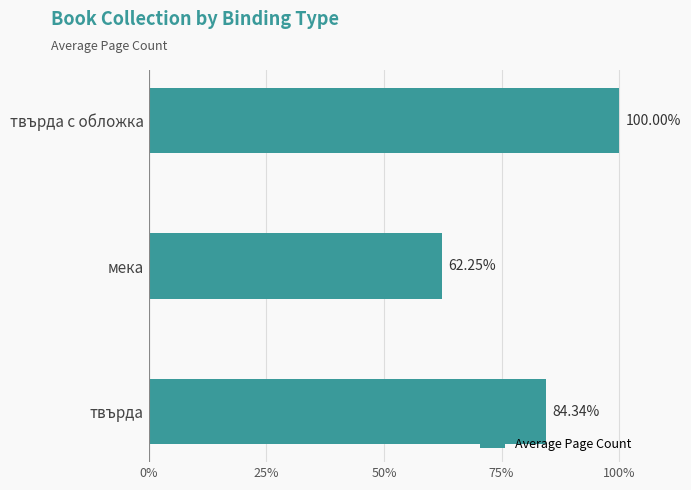

List the labels in order of value, smallest first.

мека, твърда, твърда с обложка